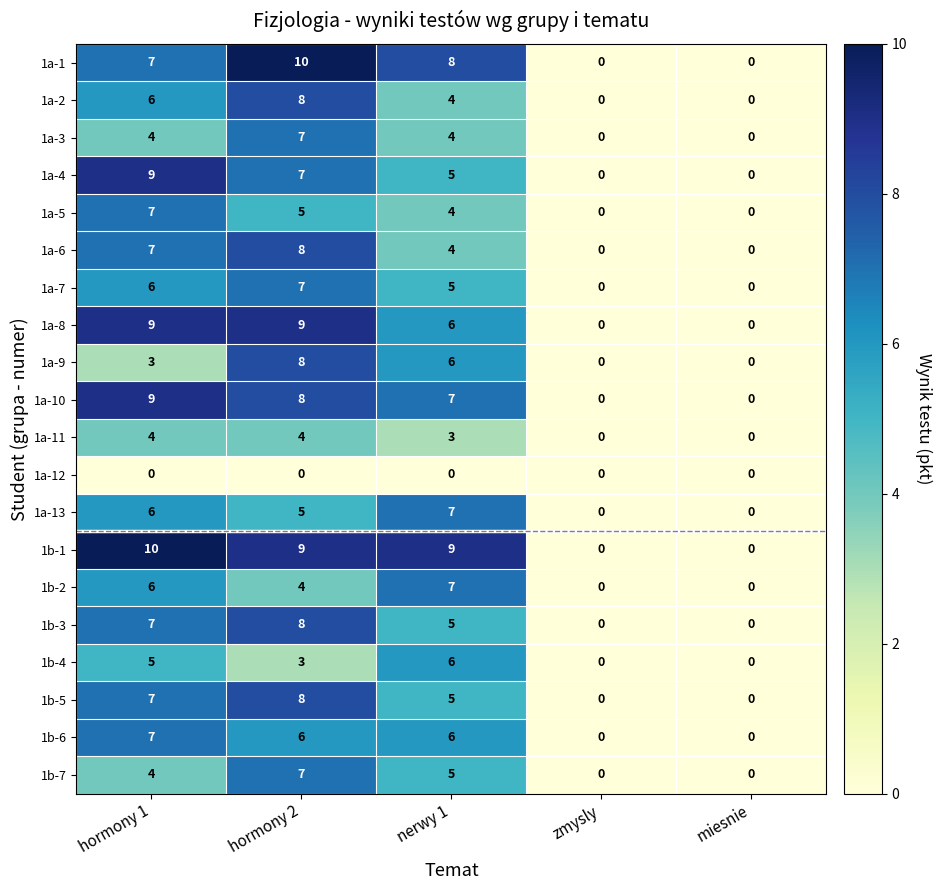

The value of 1a-7 at miesnie is -4. True or false?

False